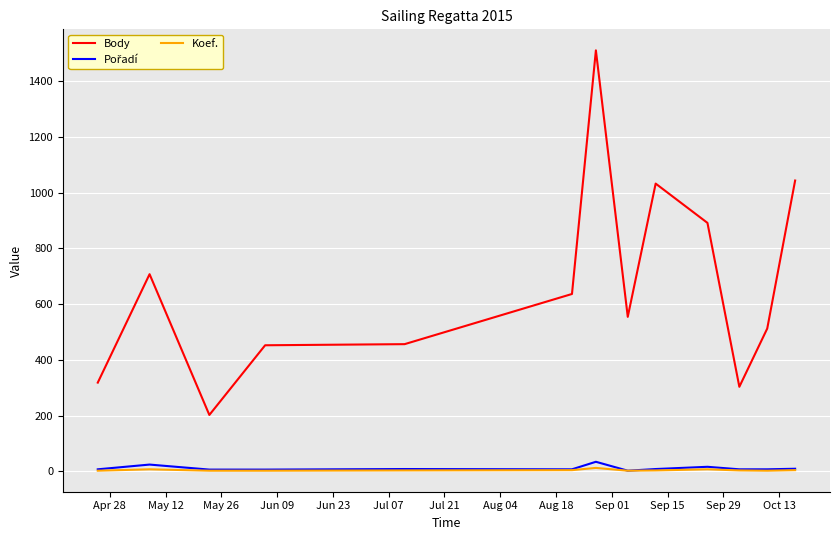

Which series has the widest spread of values?

Body